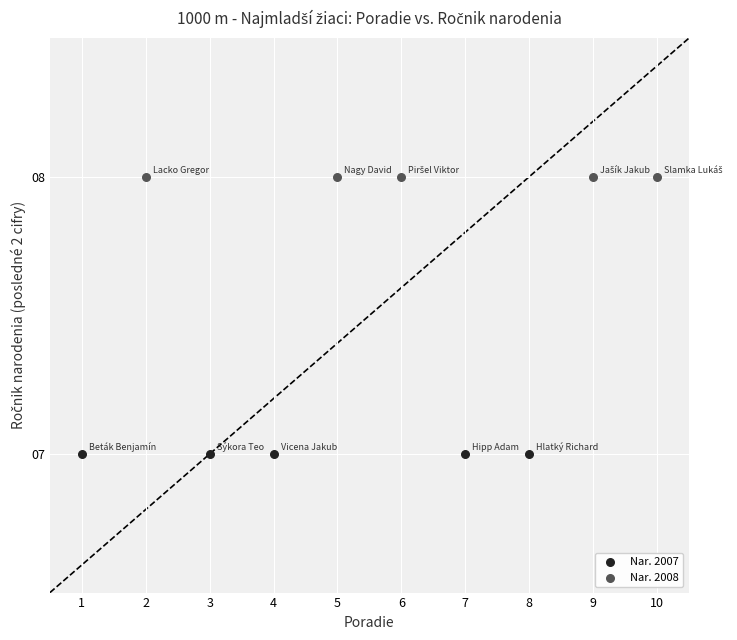

Which series reaches the maximum Y coordinate?

Nar. 2008